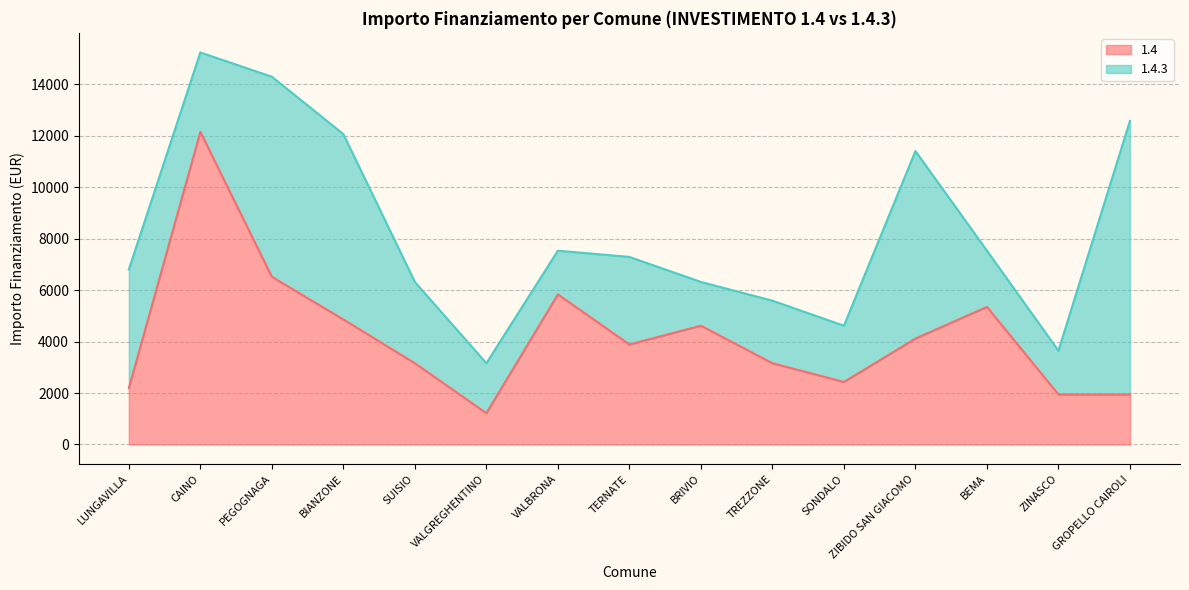

Is it true that the value at BEMA is 2386?

False